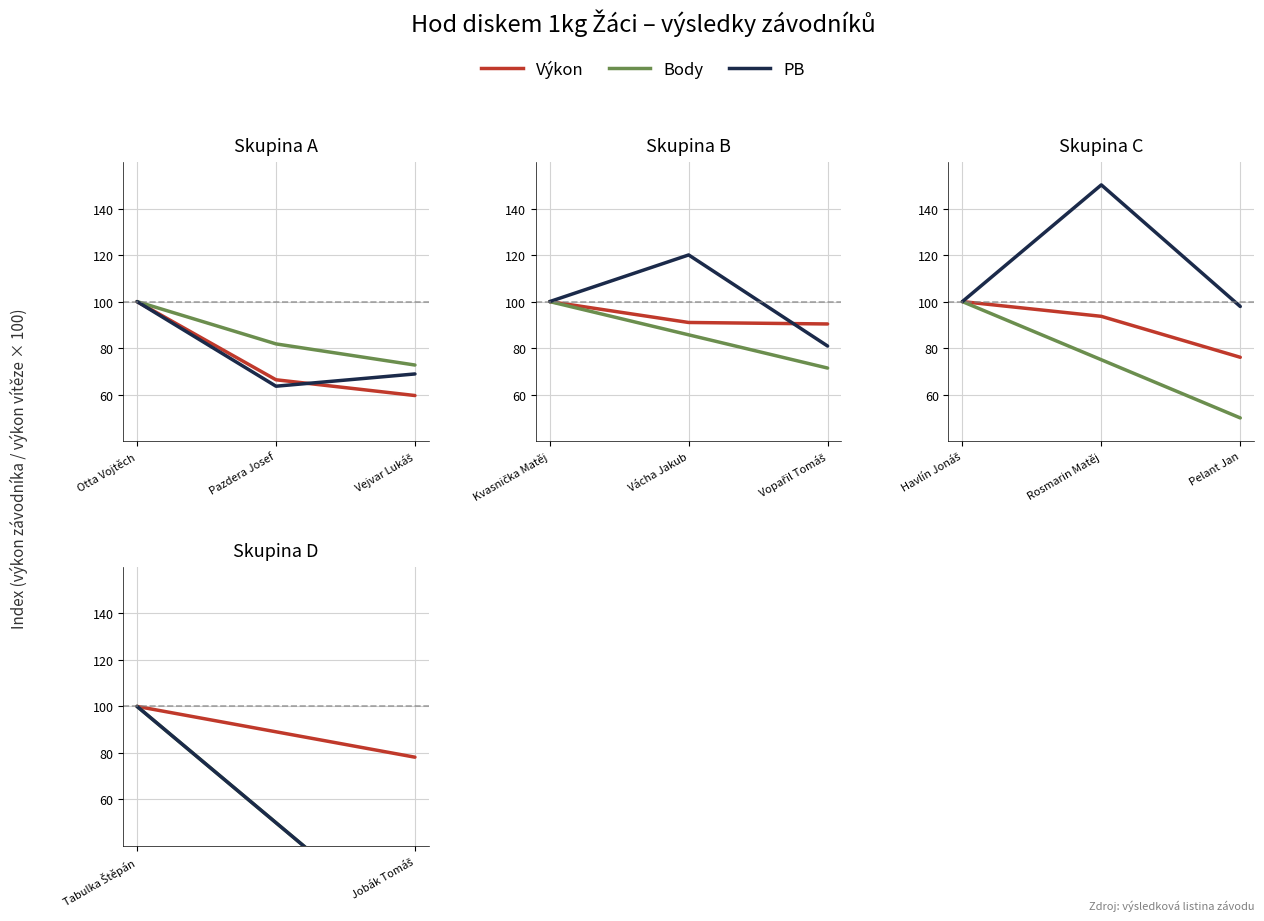

The Výkon series shows 100.0 at Tabulka Štěpán. True or false?

True